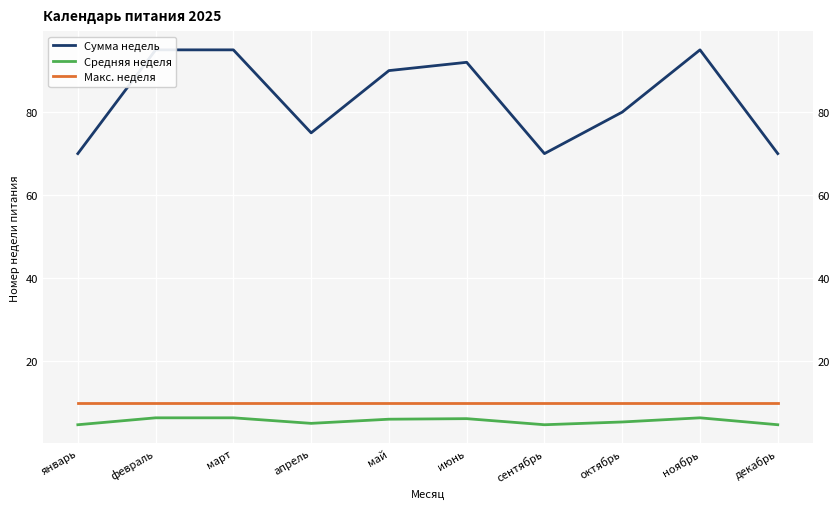

Which label corresponds to the smallest value in the chart?

январь